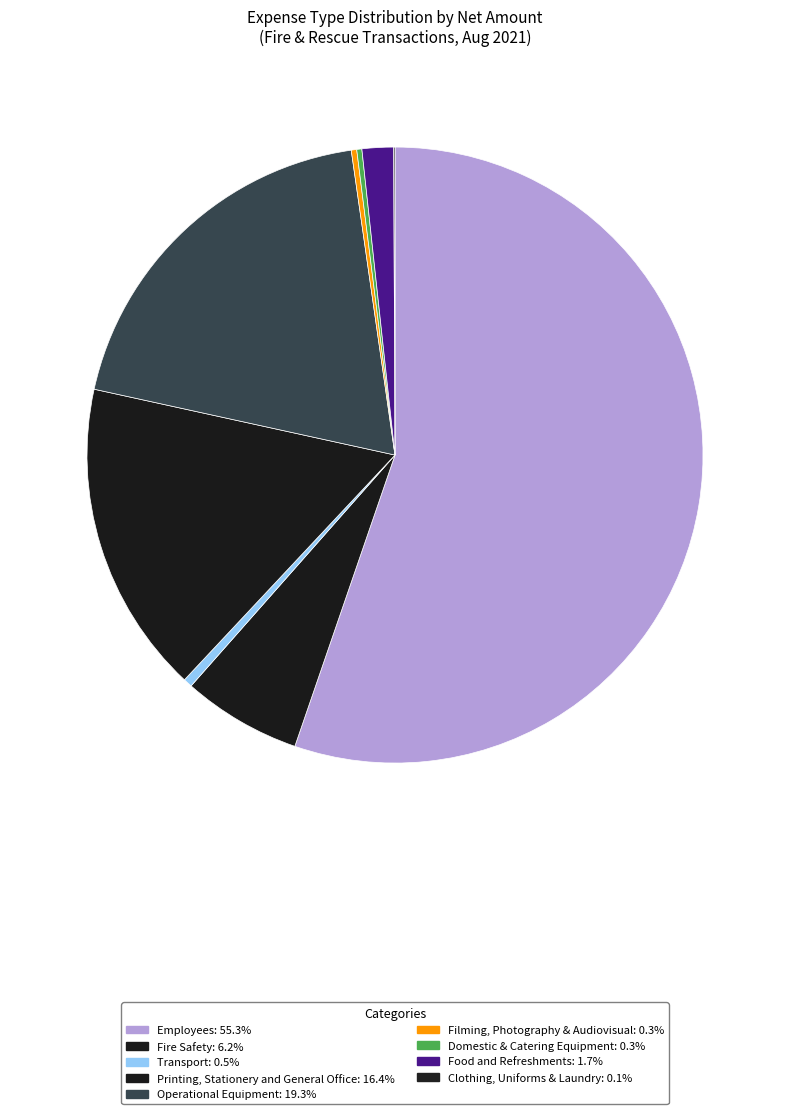

How much of the chart is everything except Operational Equipment?

80.7%